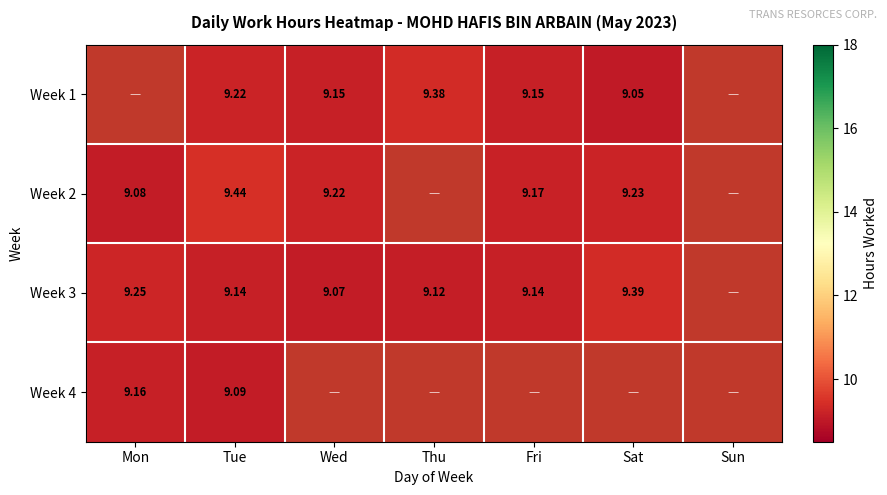

Is the value of Week 4 at Mon greater than the value of Week 3 at Mon?

No